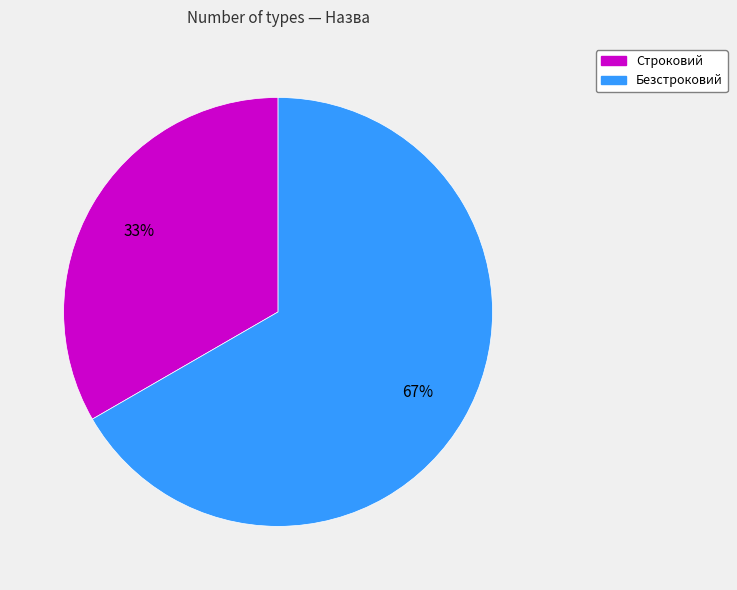

Does any single category account for the majority?

Yes